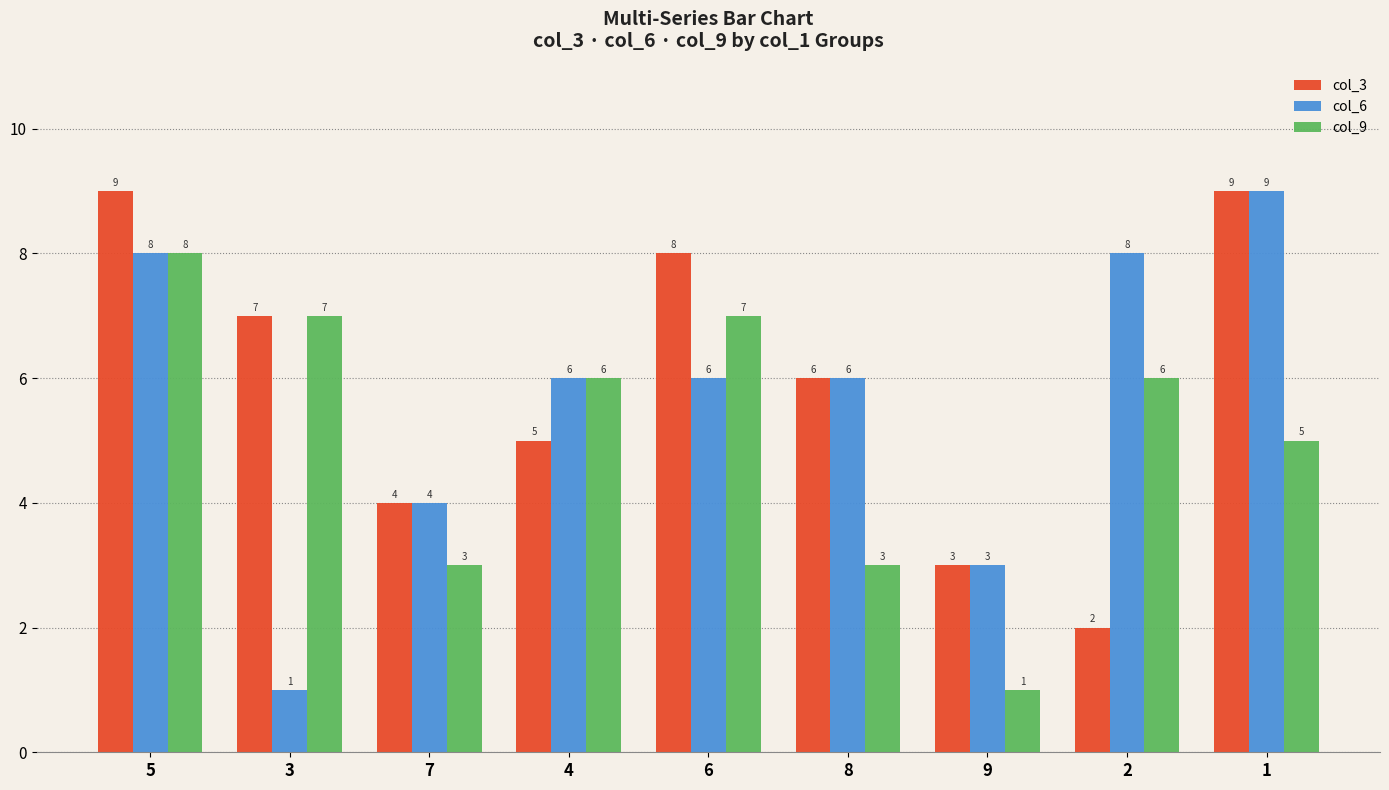

How many data points does each series have?

9